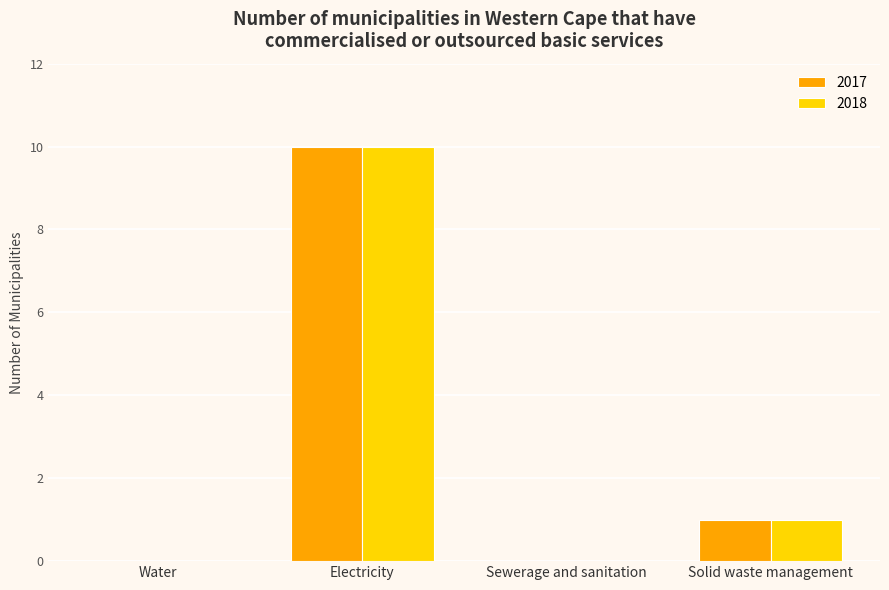

At which label does 2017 reach its peak?

Electricity